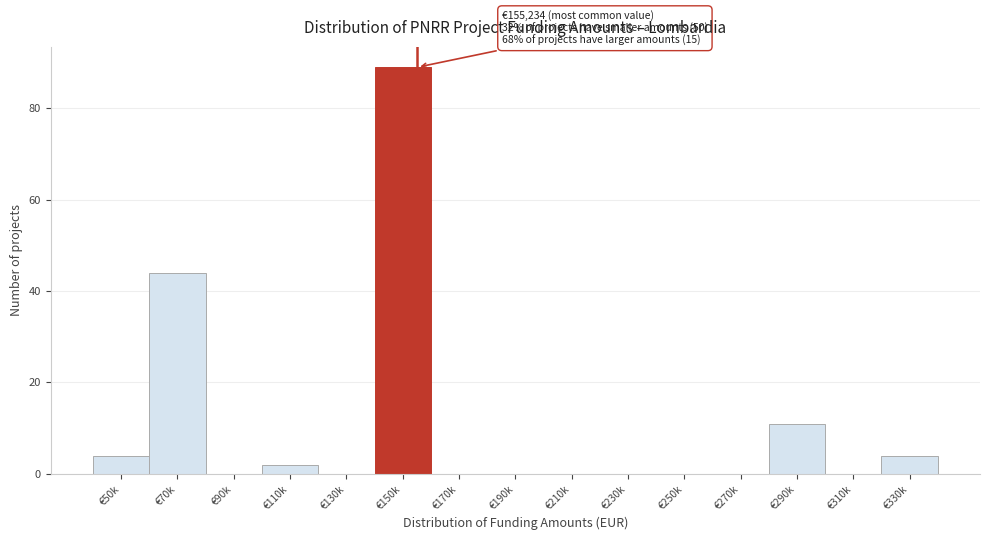

Reading left to right, list all the values displayed in this chart.

€50k=4	€70k=44	€90k=0	€110k=2	€130k=0	€150k=89	€170k=0	€190k=0	€210k=0	€230k=0	€250k=0	€270k=0	€290k=11	€310k=0	€330k=4